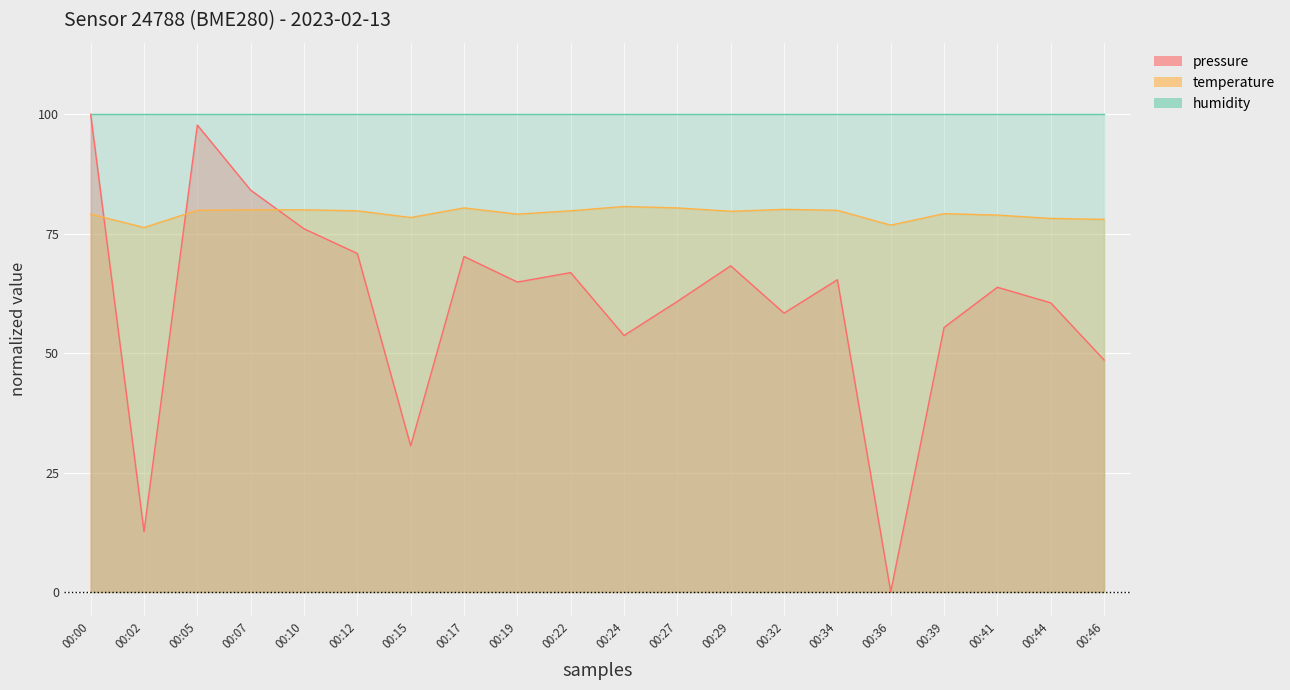

At which label is temperature closest to 78?

00:46